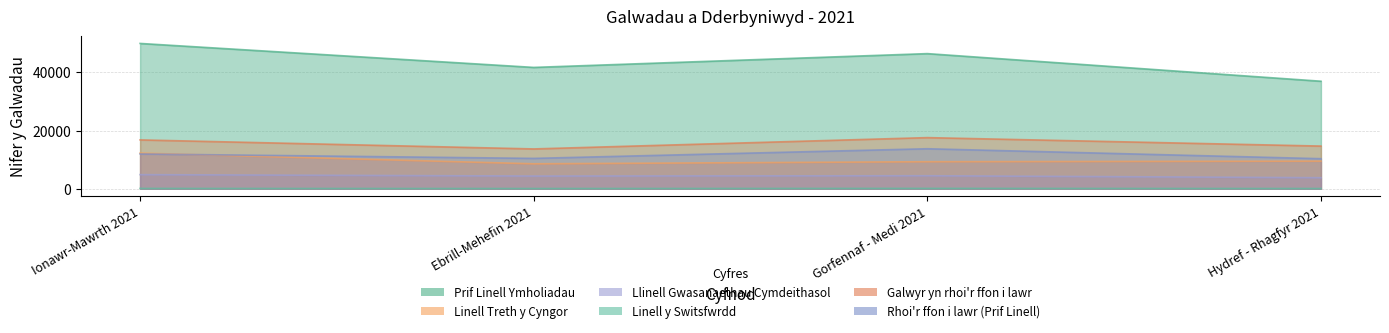

Which series has the largest total across all categories?

Prif Linell Ymholiadau